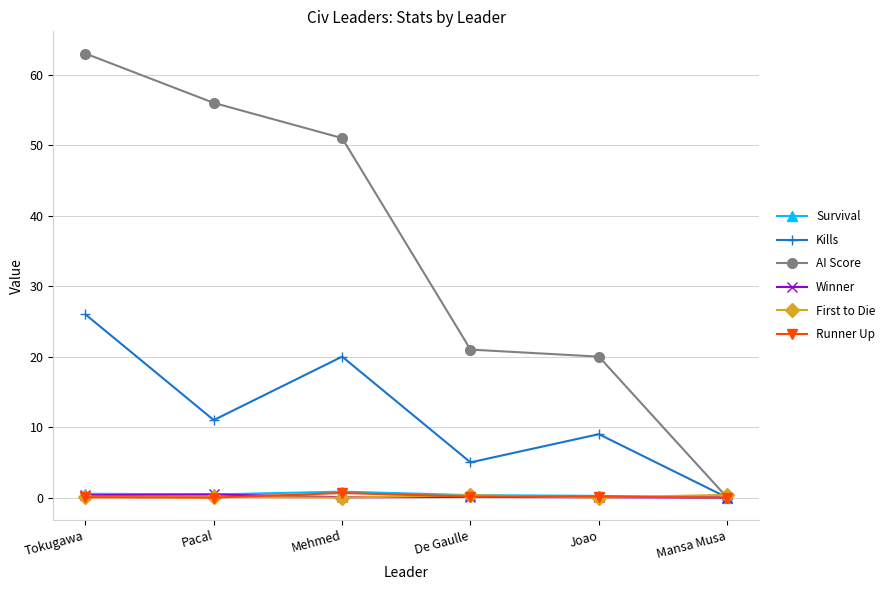

At which category does Kills reach its first local peak?

Mehmed